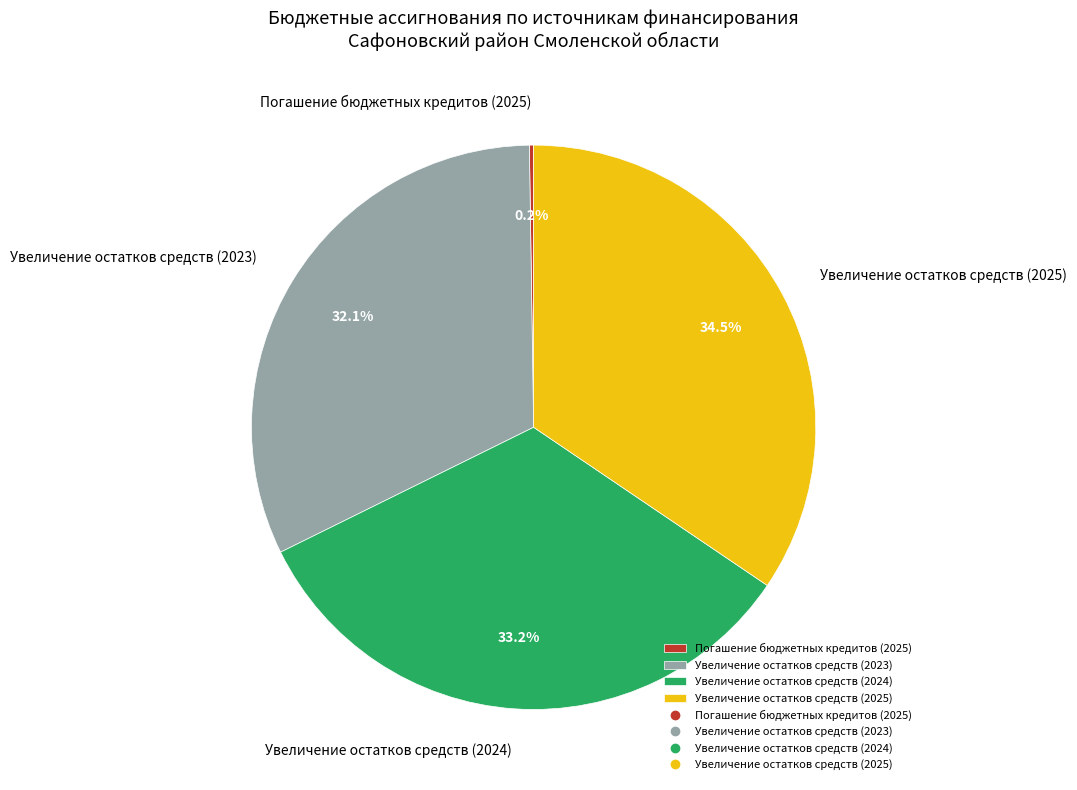

Which category has the biggest portion of the pie?

Увеличение остатков средств (2025)